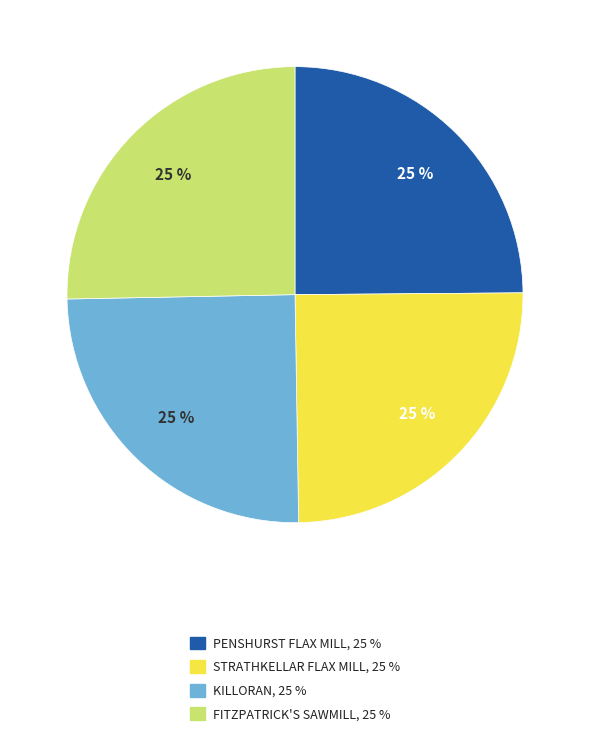

The FITZPATRICK'S SAWMILL slice represents 25% of the pie. True or false?

True